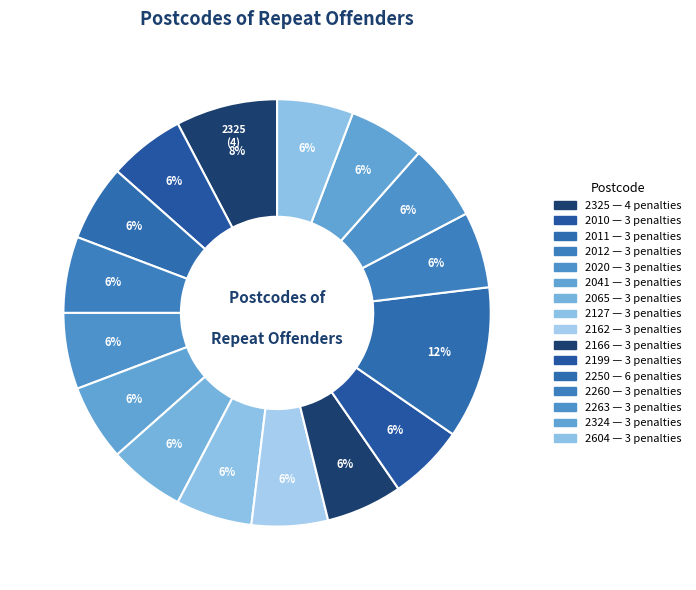

To the nearest percent, what portion does 2324 represent?

6%